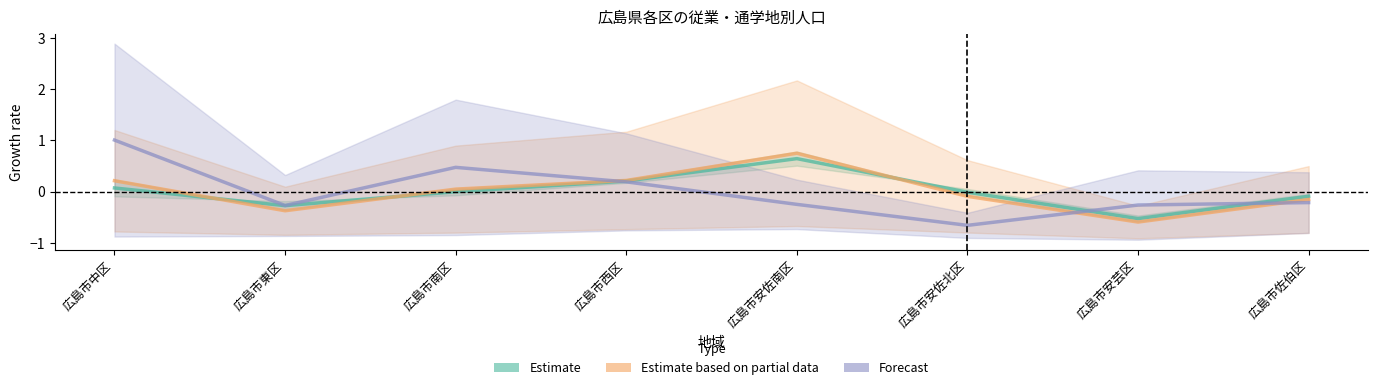

At which category is the sum across all series the highest?

広島市中区